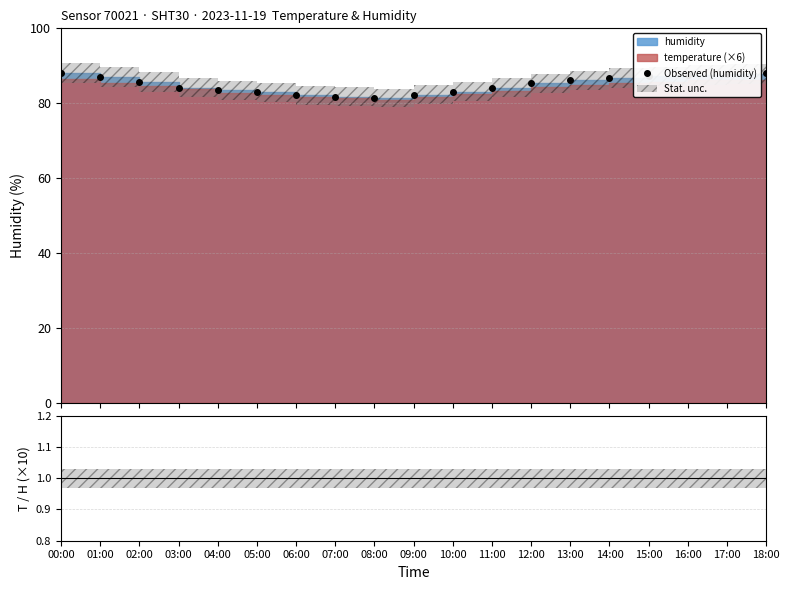

What is the value of the Observed (humidity) point at the 18th from the left?

87.9